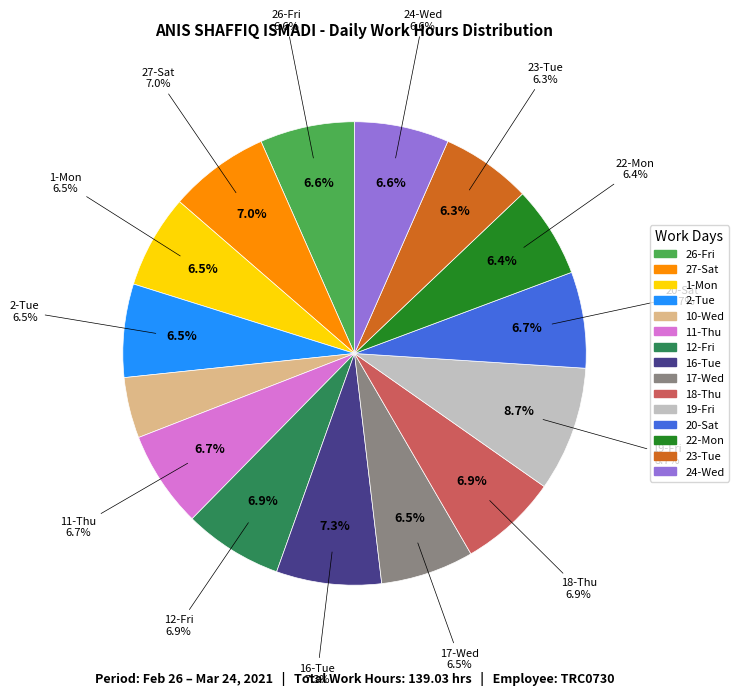

Does 22-Mon account for over 50% of the chart?

No